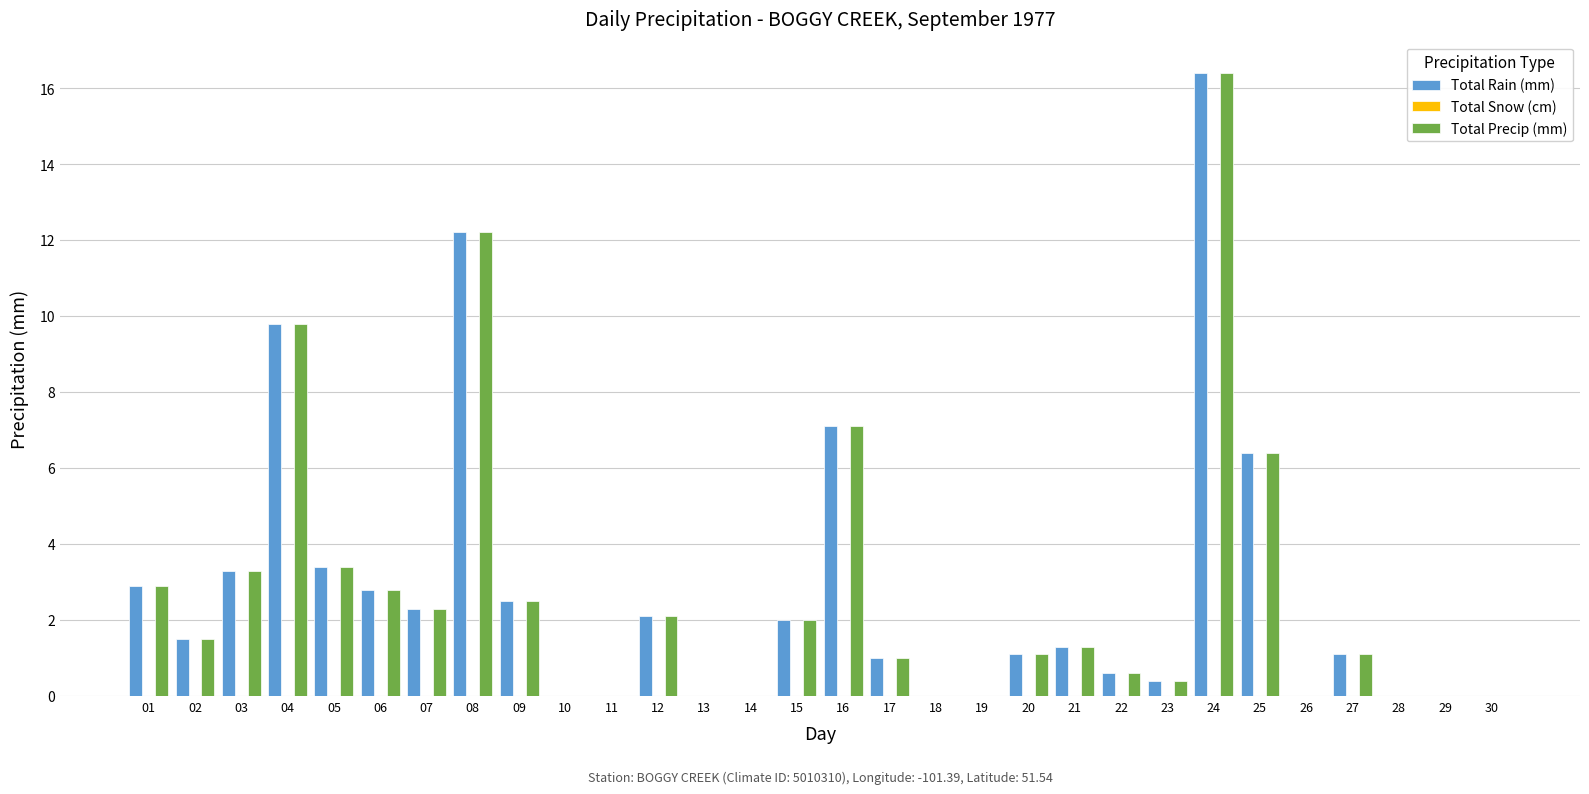

How many categories are shown in the chart?

30